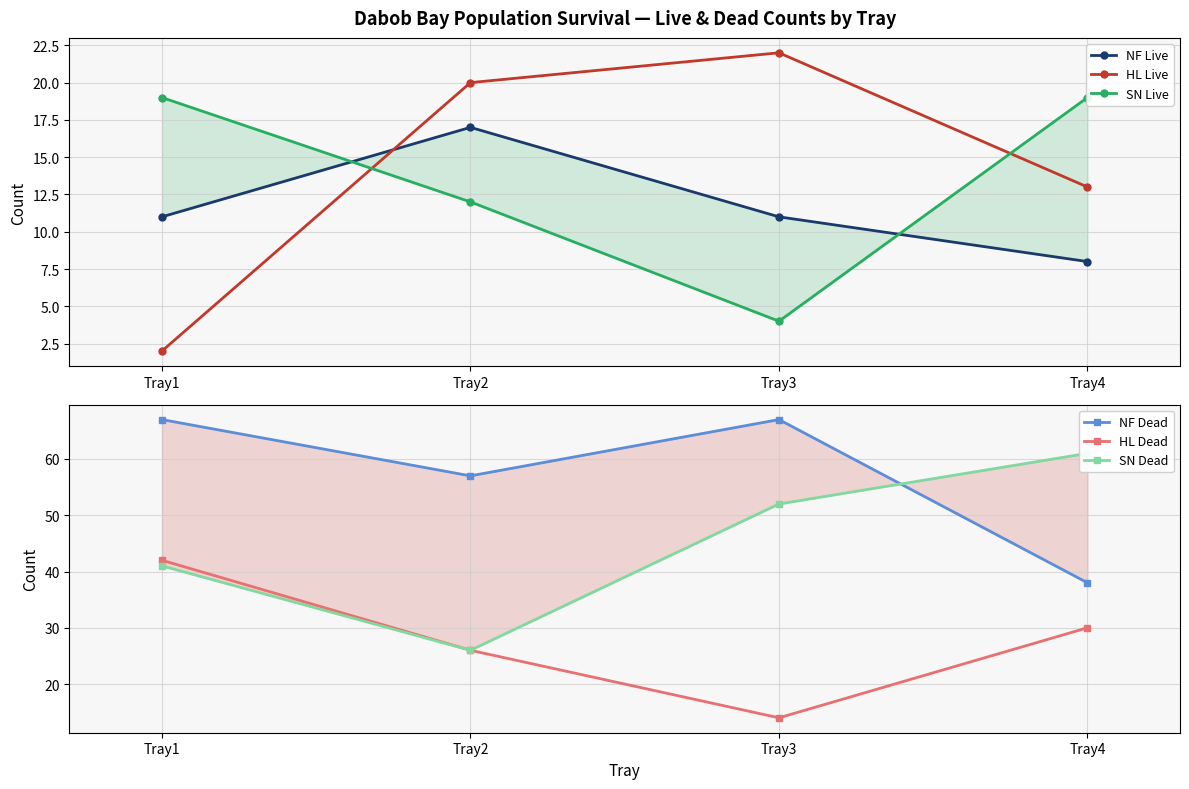

What is the sum of all HL Dead values?

112